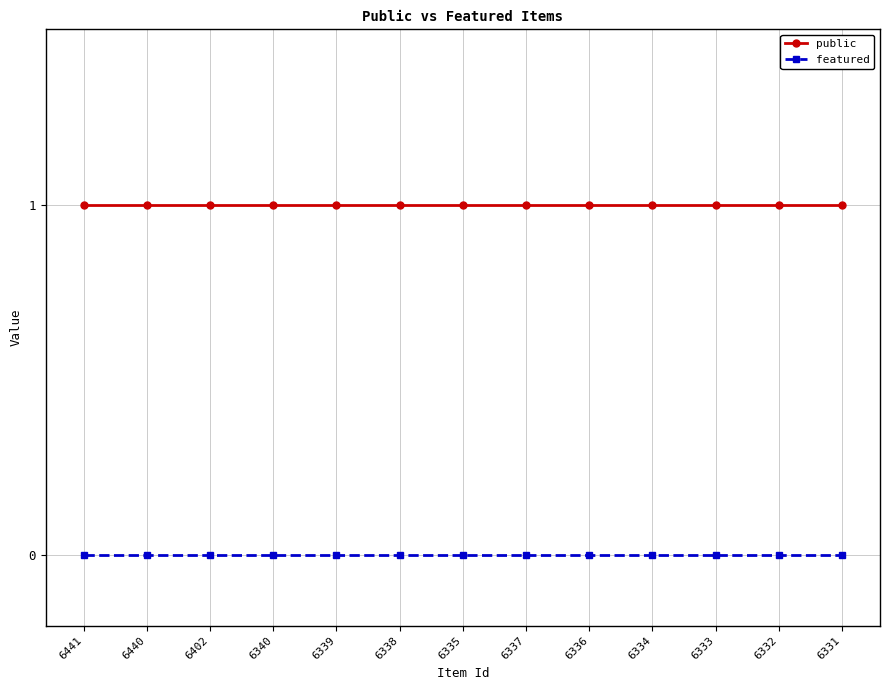

What is the sum of all public values?

13